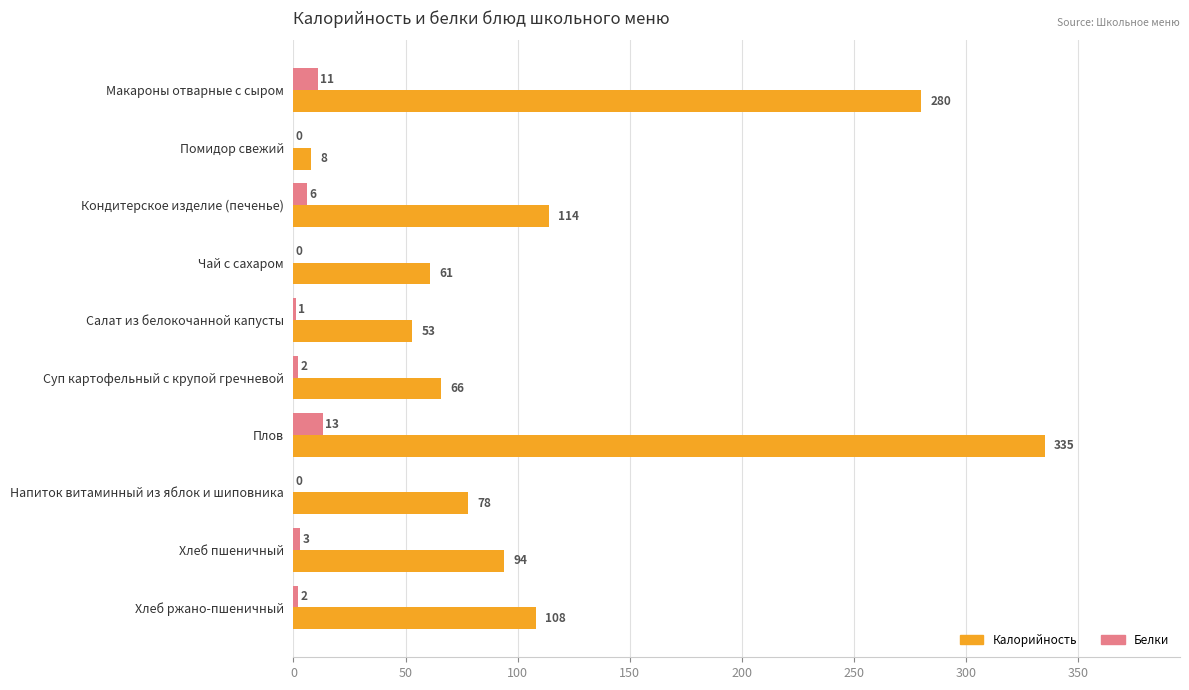

What is the sum of all Калорийность values?

1197